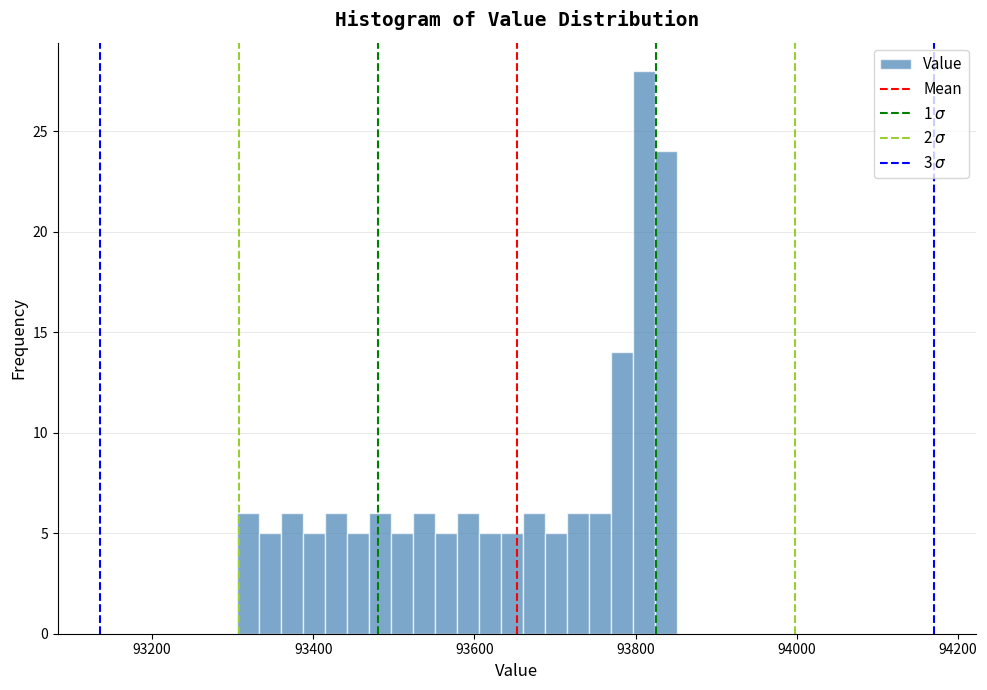

Read against the x-axis, roughly where is the centre of the tallest bar?

93820